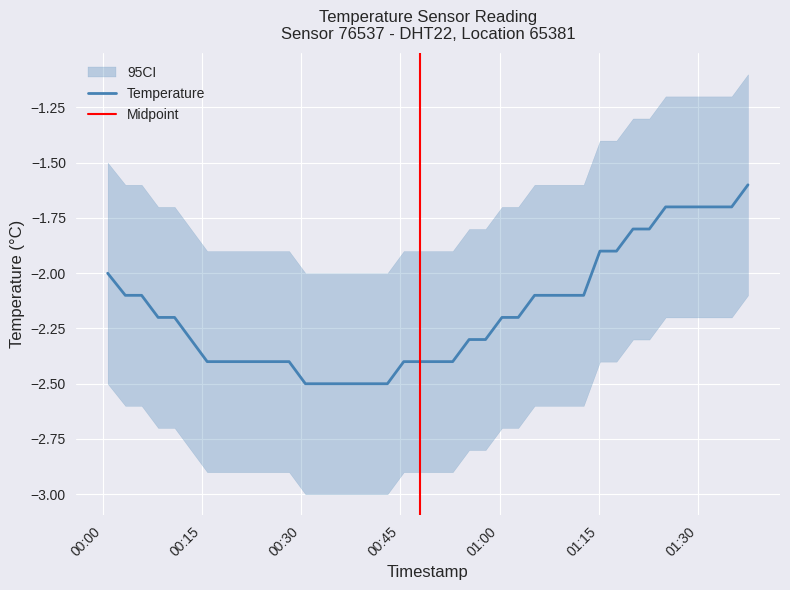

What position from the right is 2023-02-27T00:08:23?

37